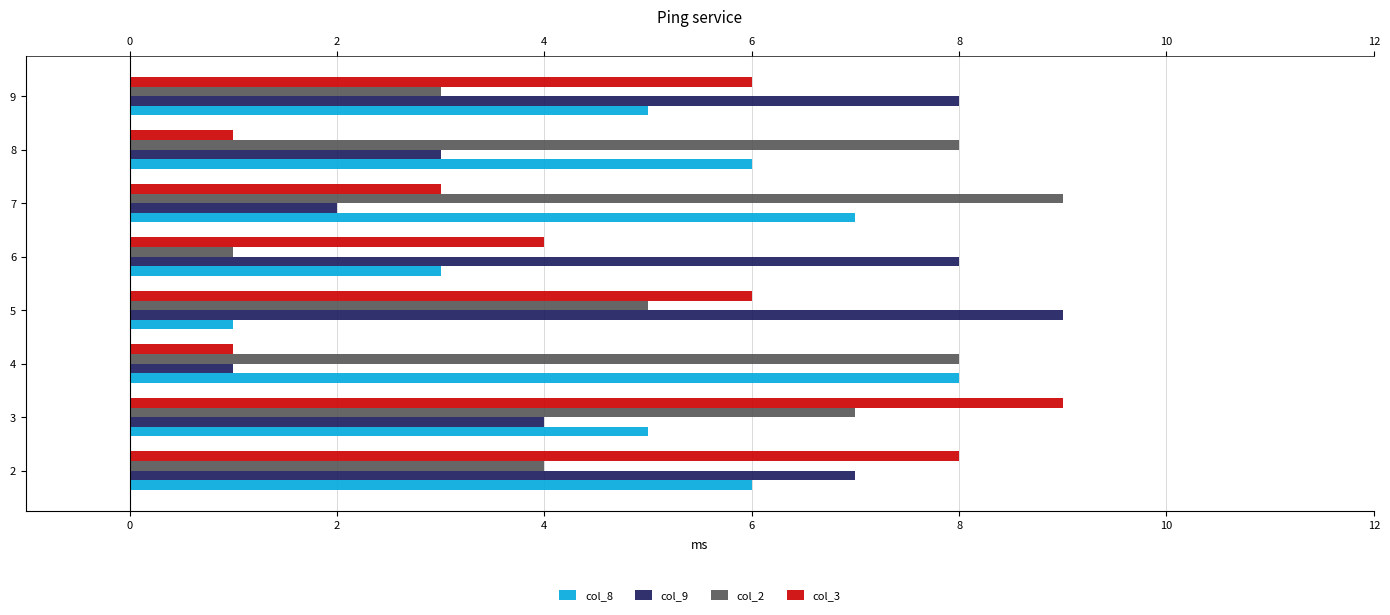

At how many categories does at least one series exceed 5?

8